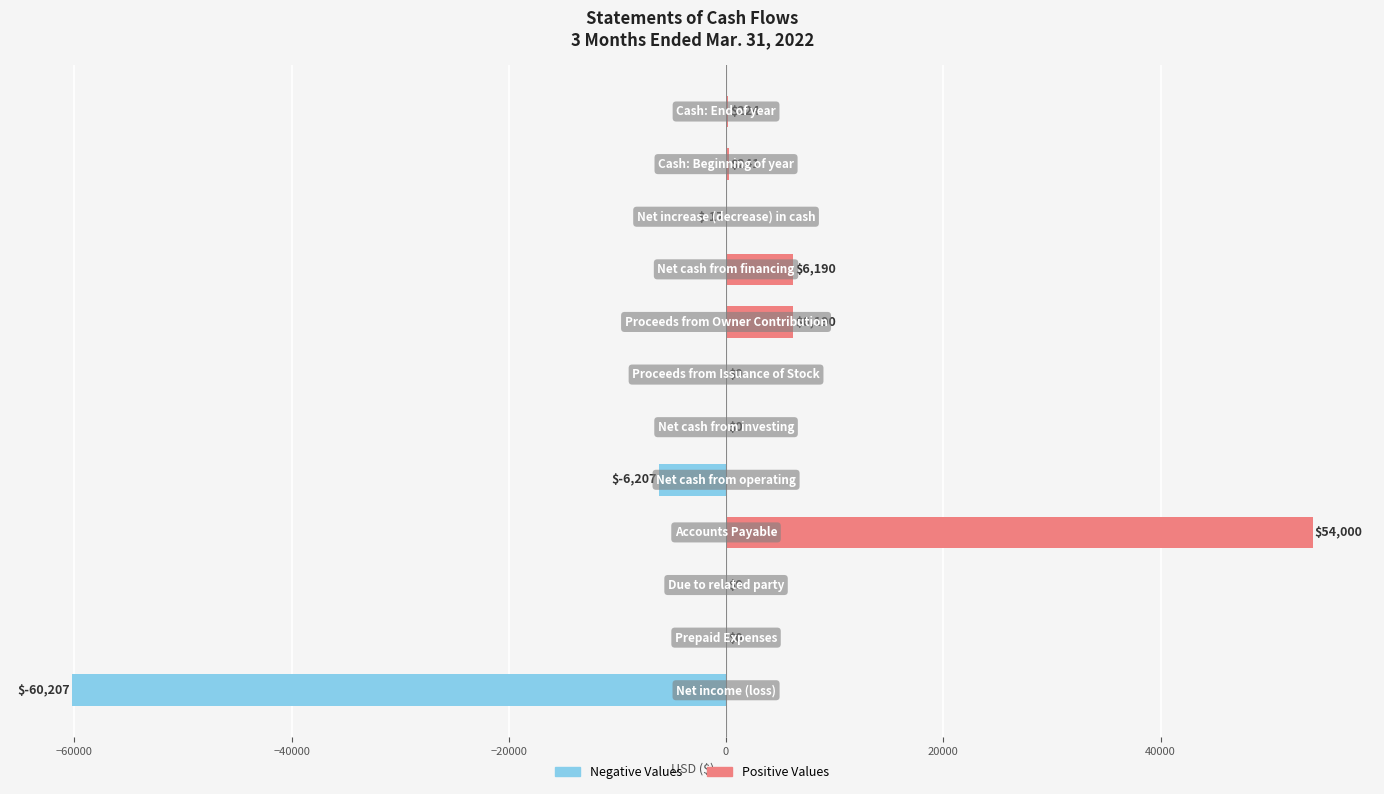

Count the number of data series in this chart.

1